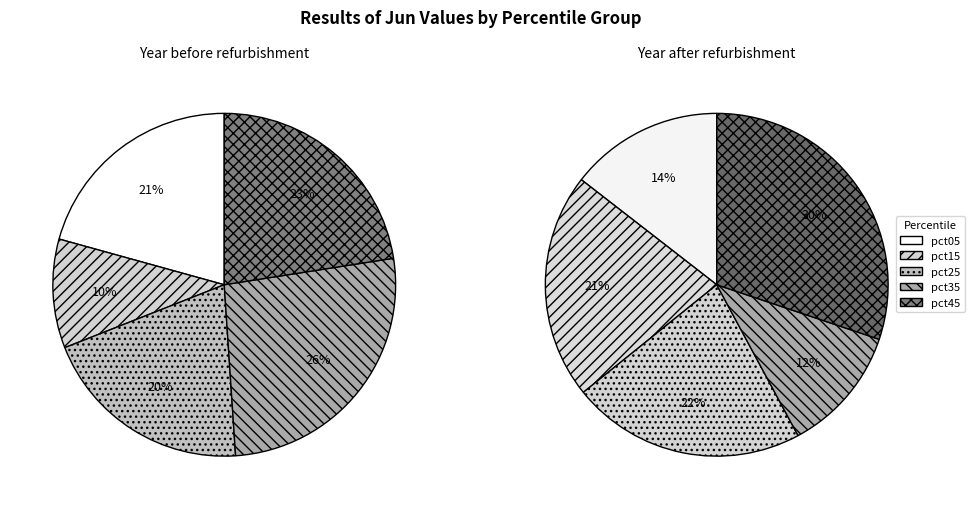

Is there a majority slice in this chart?

No